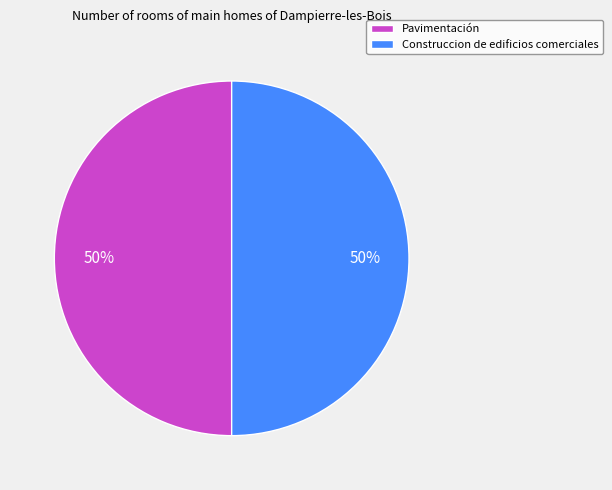

True or false: Construccion de edificios comerciales accounts for 39% of the total.

False